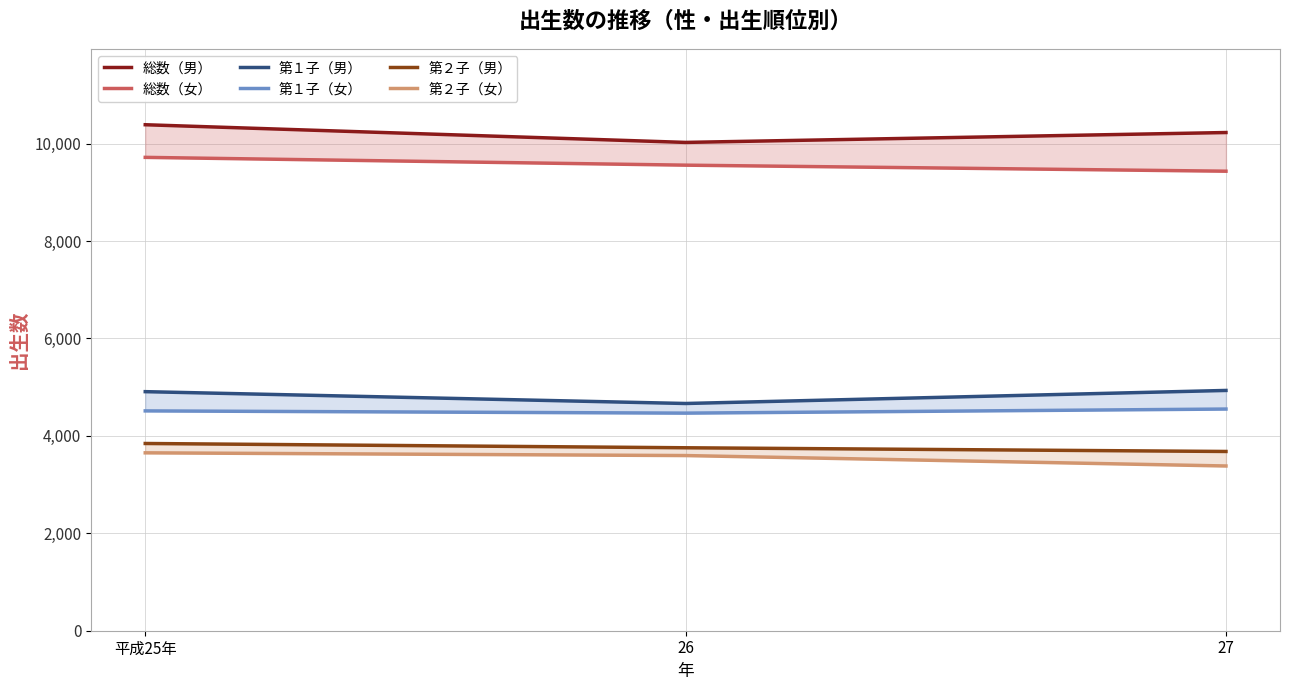

Reading left to right, transcribe all the data shown in this chart.

総数（男）: 平成25年=10388	26=10025	27=10228
総数（女）: 平成25年=9718	26=9558	27=9434
第１子（男）: 平成25年=4908	26=4665	27=4933
第１子（女）: 平成25年=4513	26=4467	27=4551
第２子（男）: 平成25年=3844	26=3756	27=3680
第２子（女）: 平成25年=3652	26=3596	27=3382